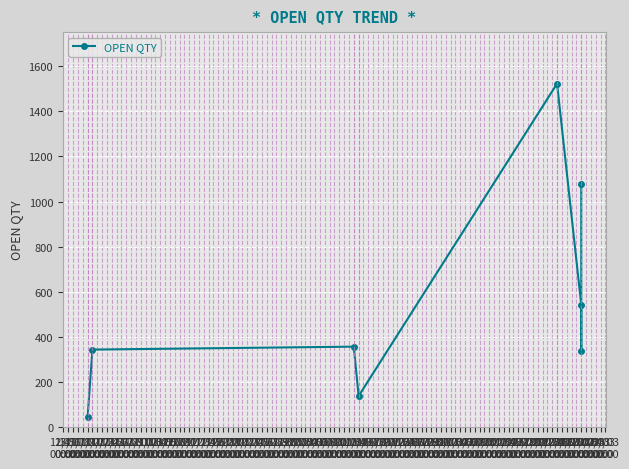

List the labels in order of value, largest first.

22/02 00:00, 27/02 00:00, 27/02 00:00, 11/01 00:00, 18/11 00:00, 27/02 00:00, 12/01 00:00, 17/11 00:00